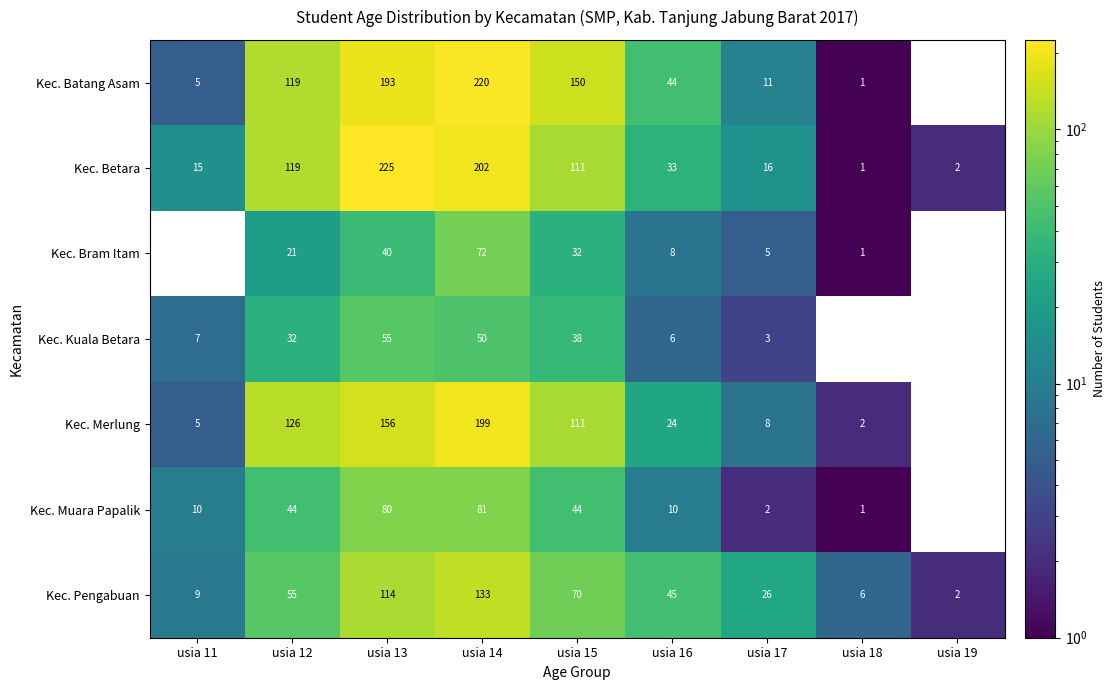

At which category is the sum across all series the highest?

usia 14